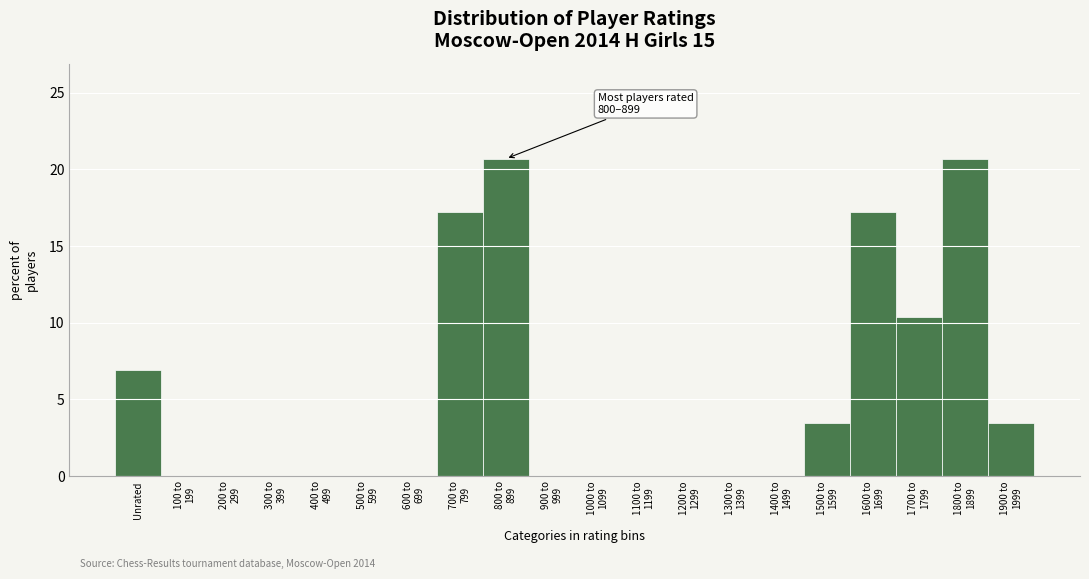

What is the greatest value displayed?

20.7